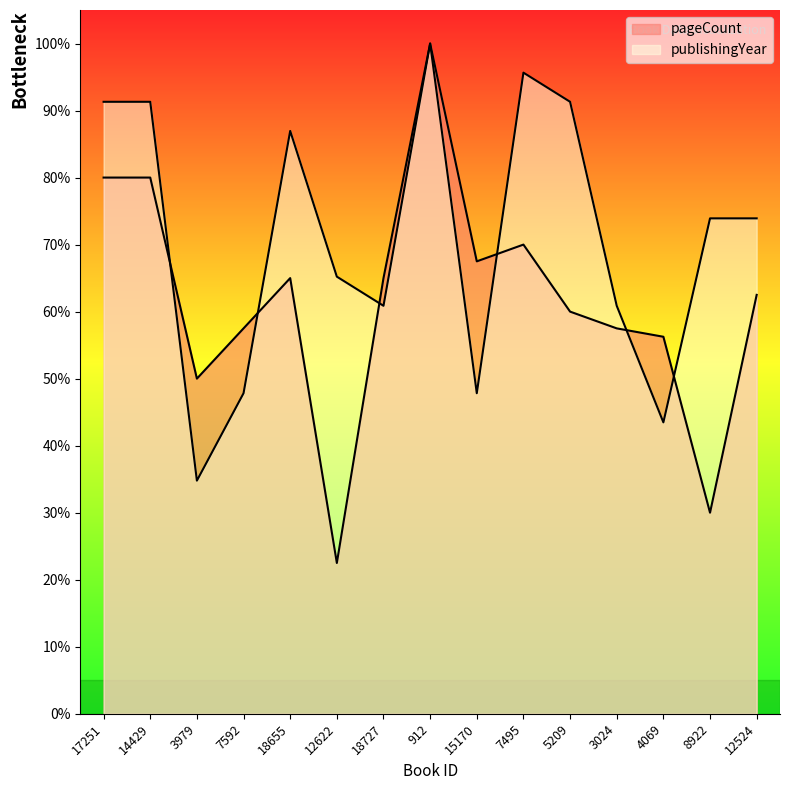

Is it true that publishingYear equals 0.9 at 17251?

True